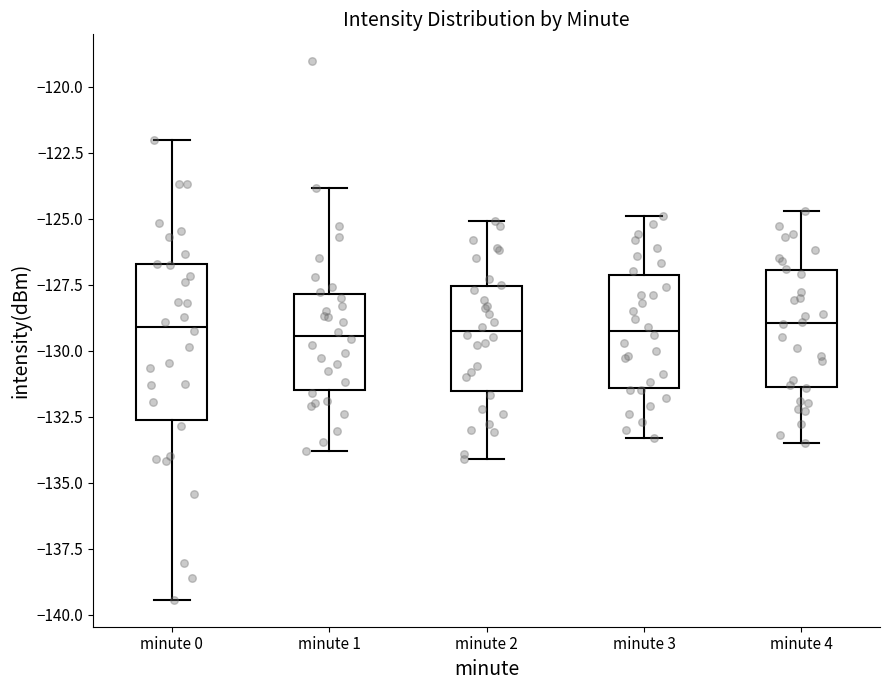

Where does the median line of the box for minute 2 sit on the y-axis? The values are not printed on the chart, so give them approximately, as read against the axis.

-129.0